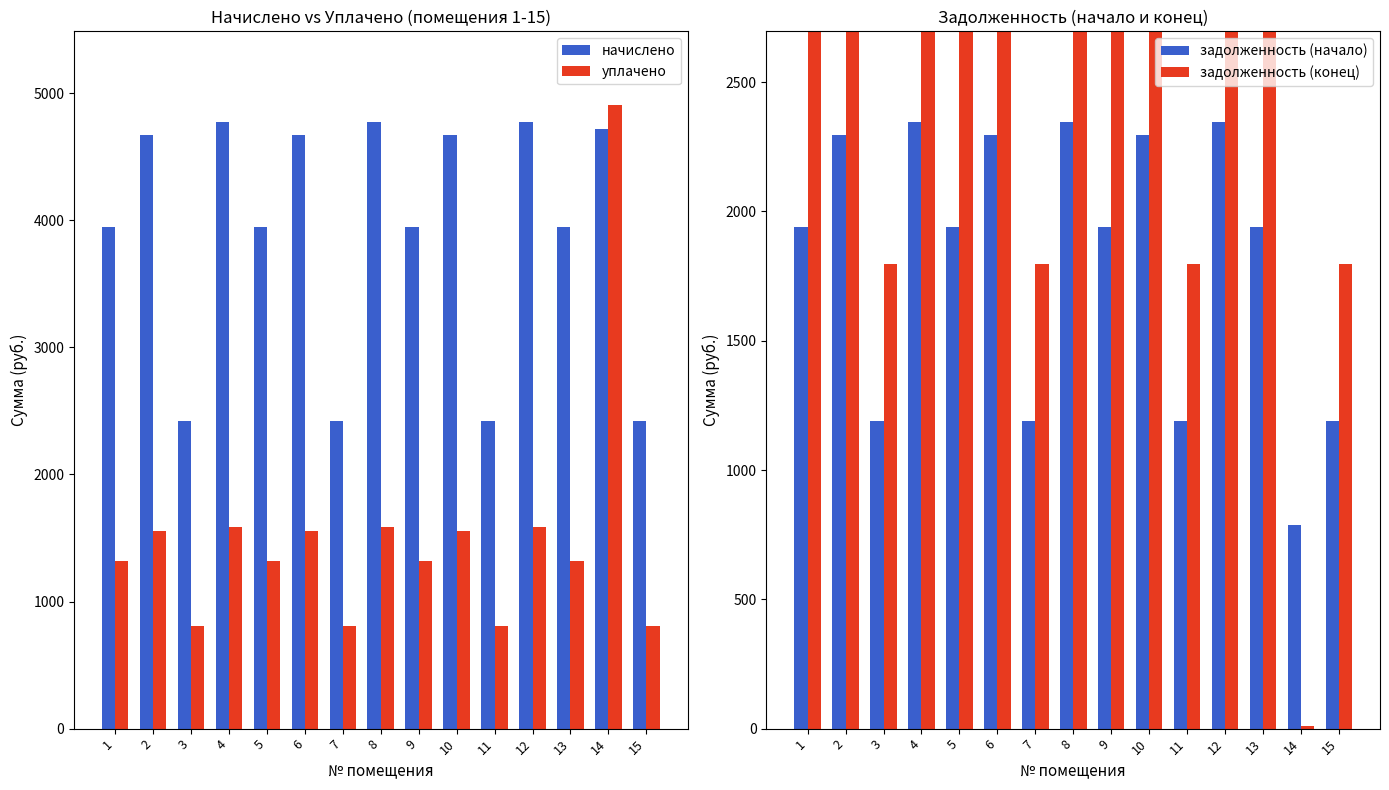

Is the value of начислено at 5 greater than the value of задолженность (начало) at 2?

Yes